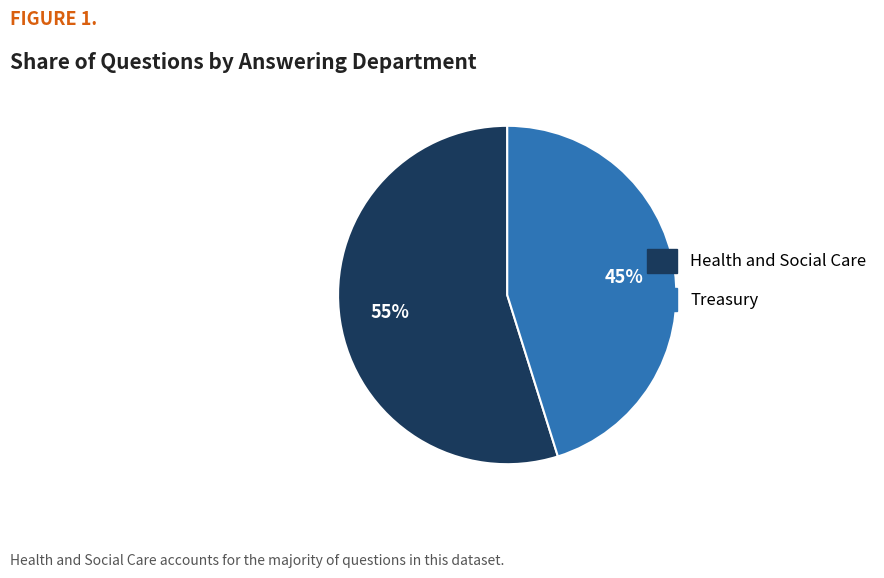

Do Treasury and Health and Social Care together represent more than half of the pie?

Yes